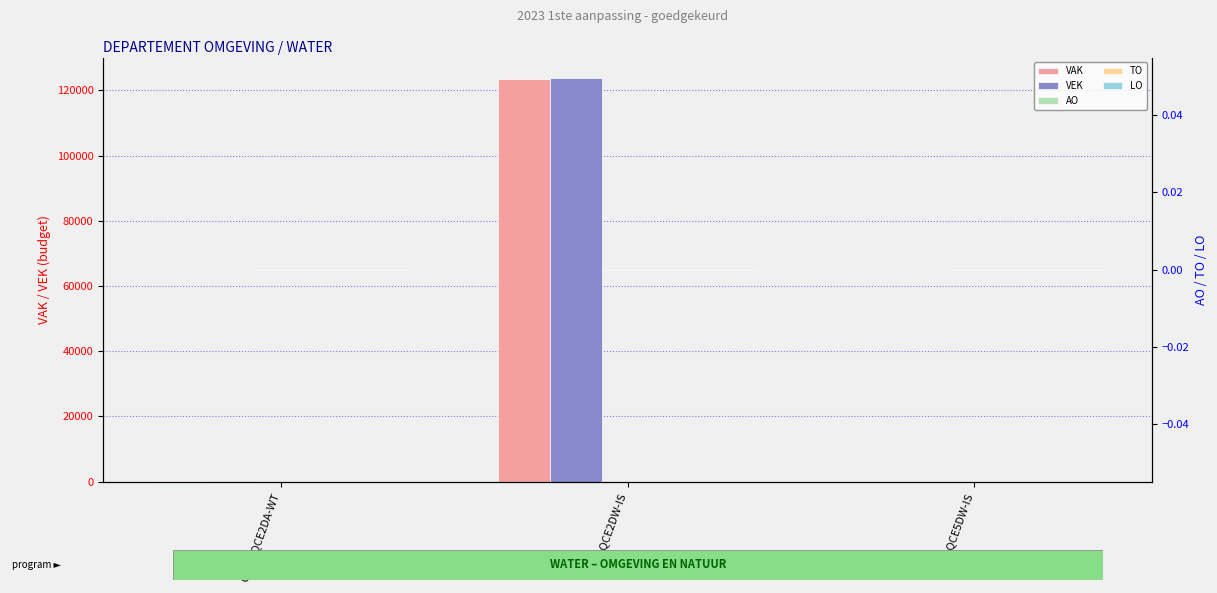

At which category is the sum across all series the highest?

QB0-1QCE2DW-IS